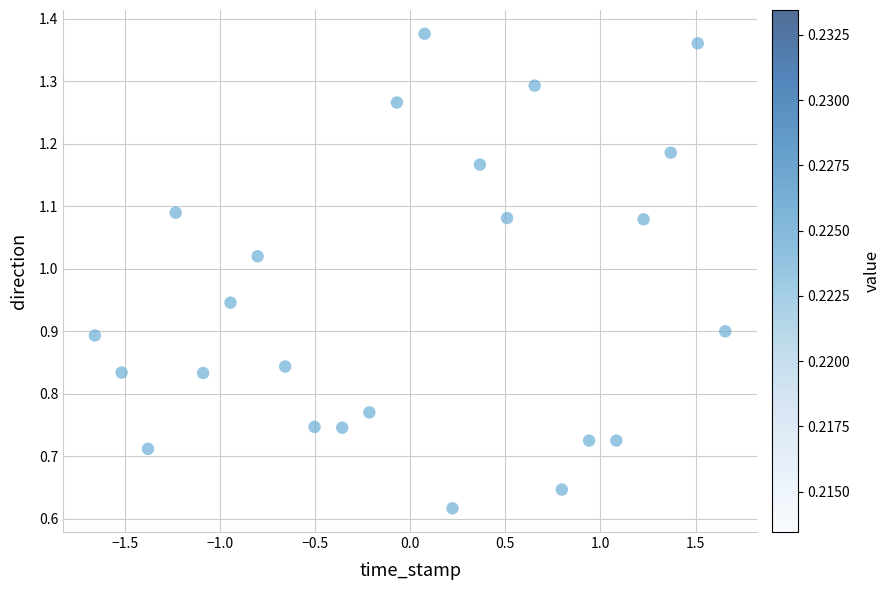

What is the range of X values (max minus min)?

3.3